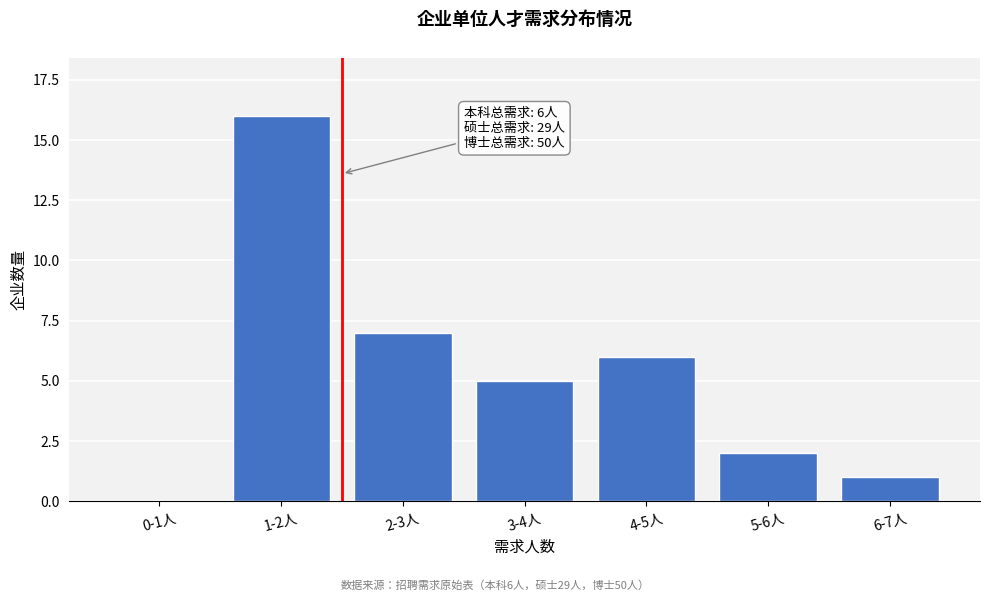

Reading right to left, list all the values displayed in this chart.

6-7人=1	5-6人=2	4-5人=6	3-4人=5	2-3人=7	1-2人=16	0-1人=0